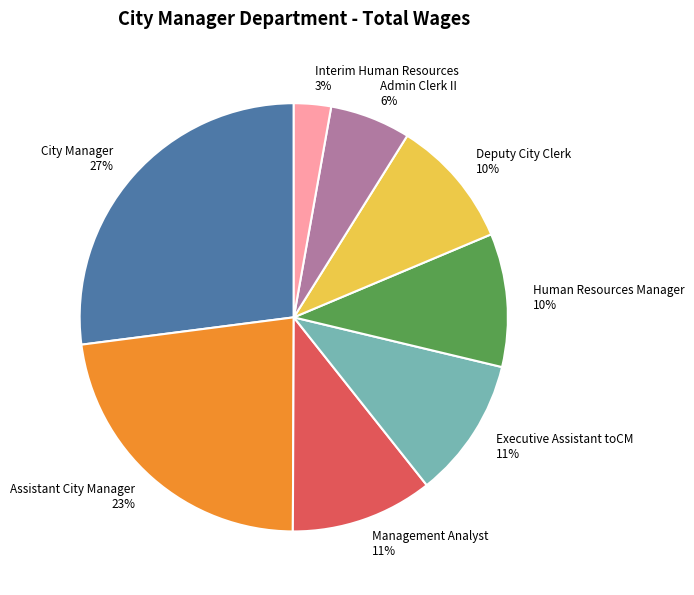

Count the number of slices in the pie.

8